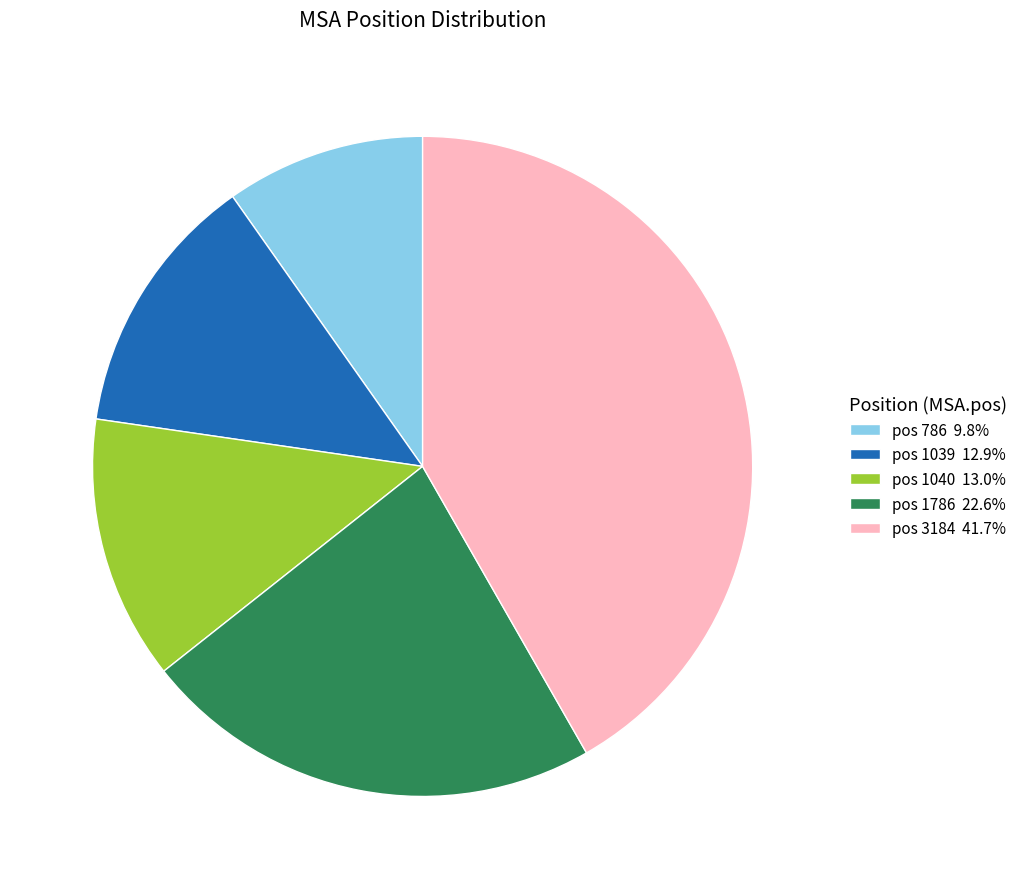

Do pos 1786 22.6% and pos 1039 12.9% together represent more than half of the pie?

No